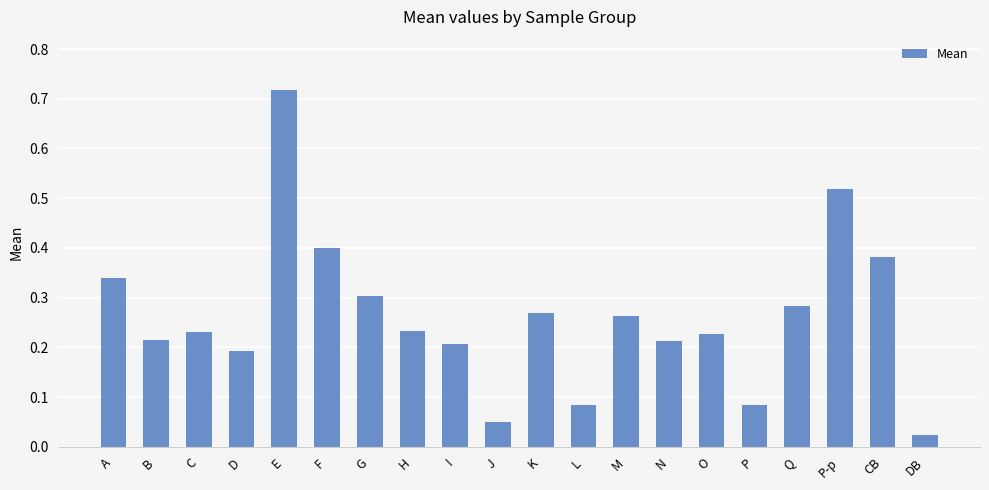

What is the label of the 7th bar from the left?

G